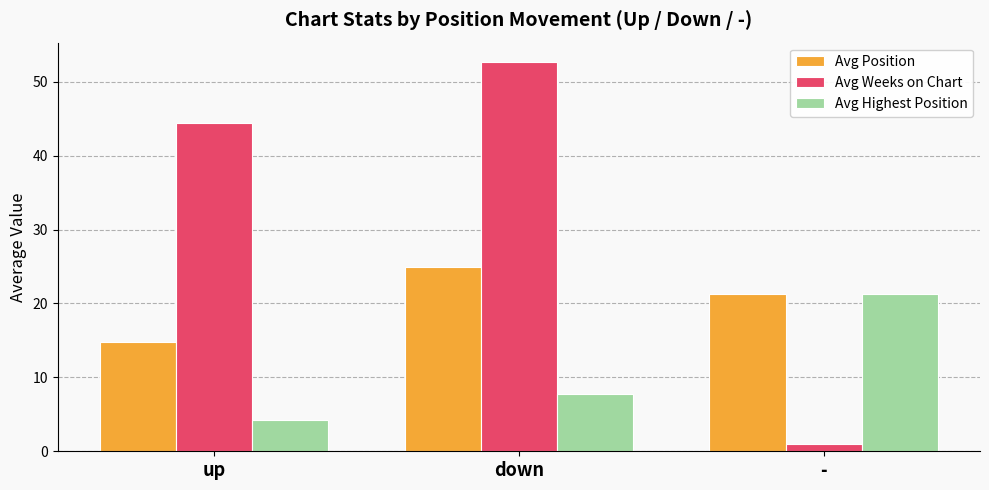

What is the average value of the Avg Weeks on Chart series?

32.7